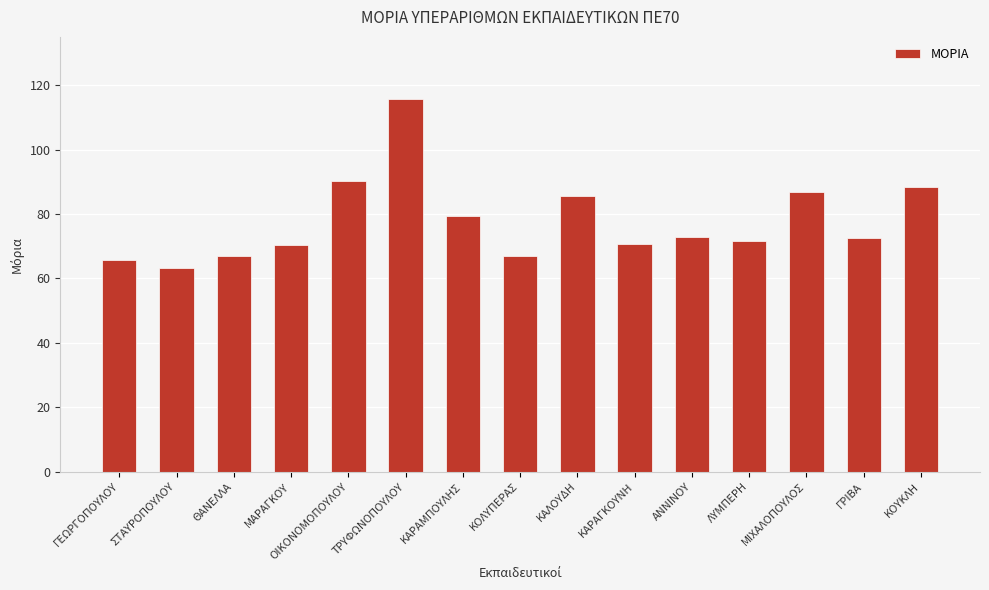

Is it true that the value at ΓΡΙΒΑ is 72.6?

True